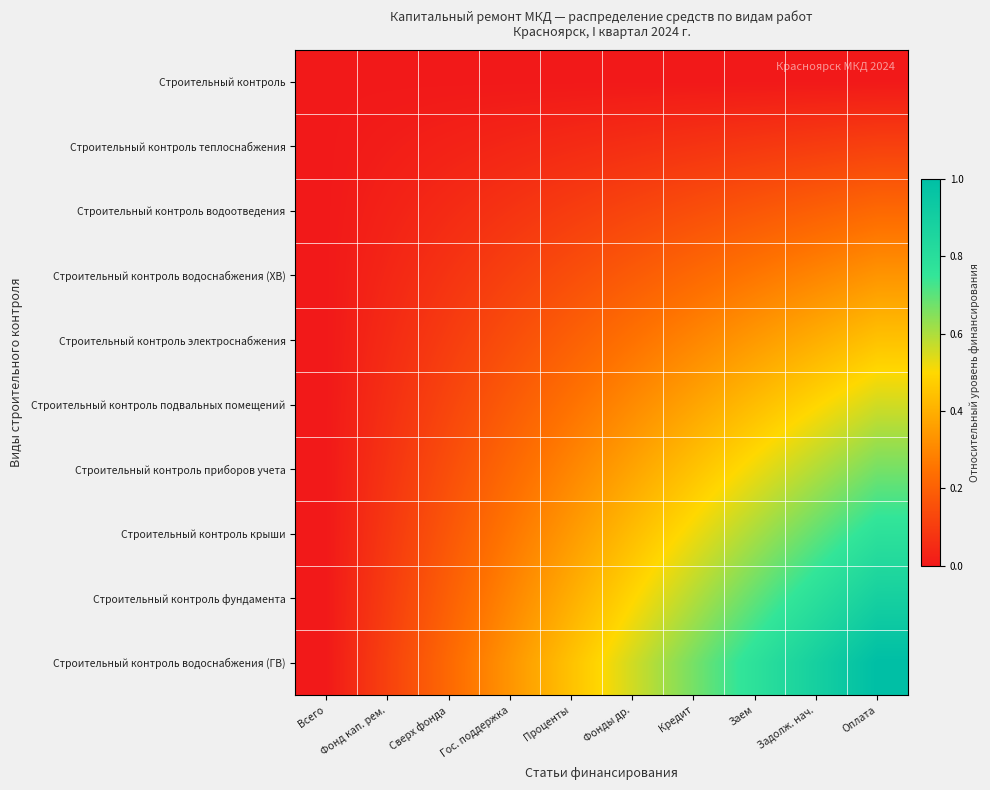

At which category does the chart reach its minimum across all series?

Всего